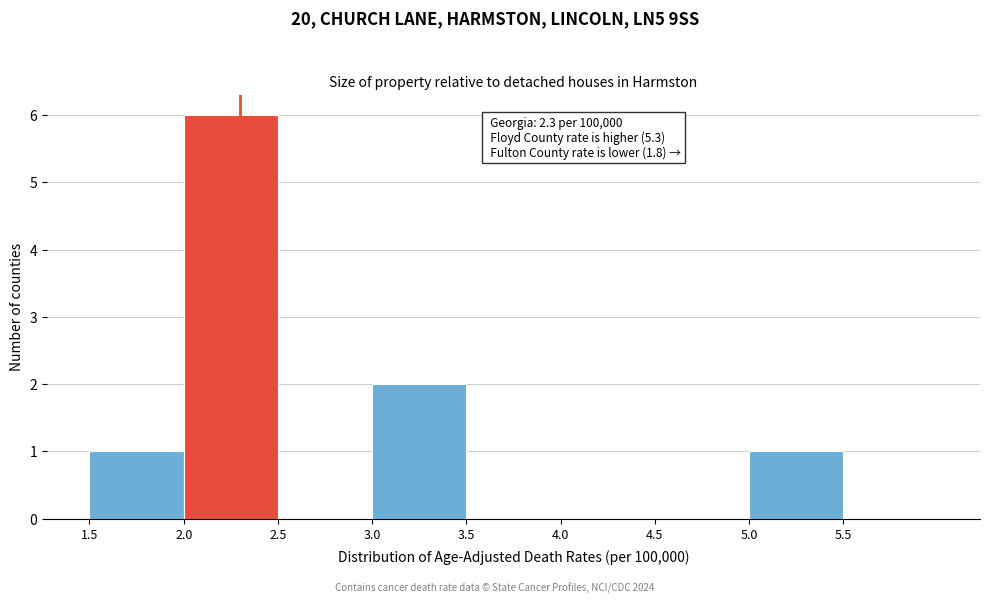

Which range on the x-axis has the tallest bar?

2.0 to 2.5